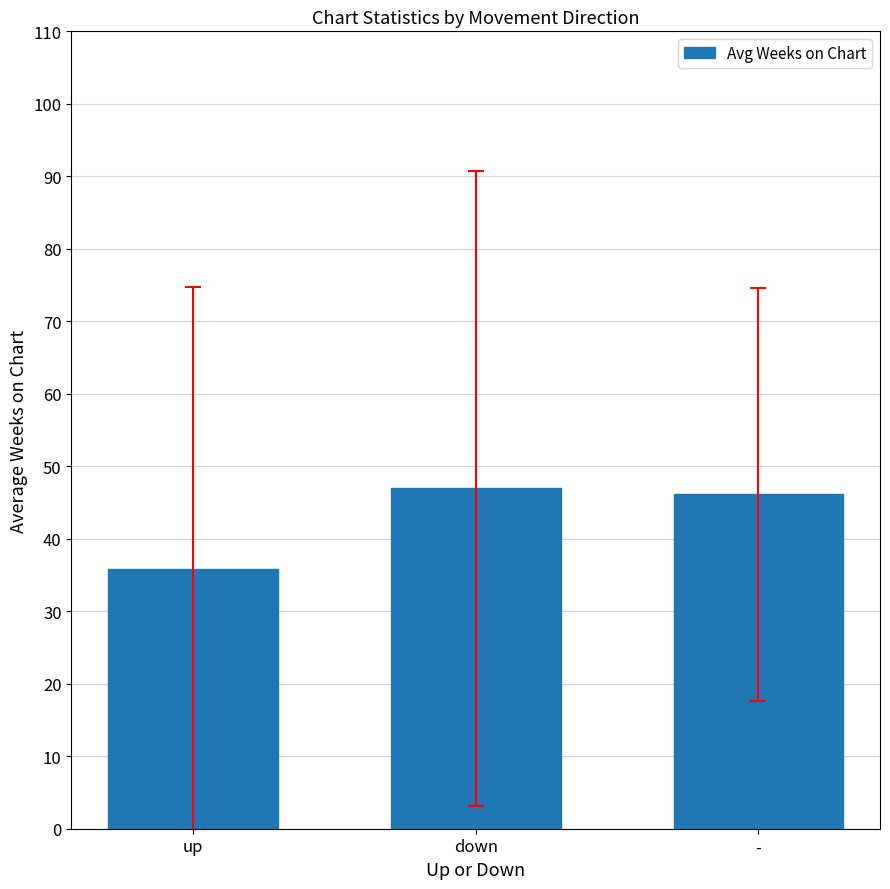

At which label does the data first exceed 46?

down